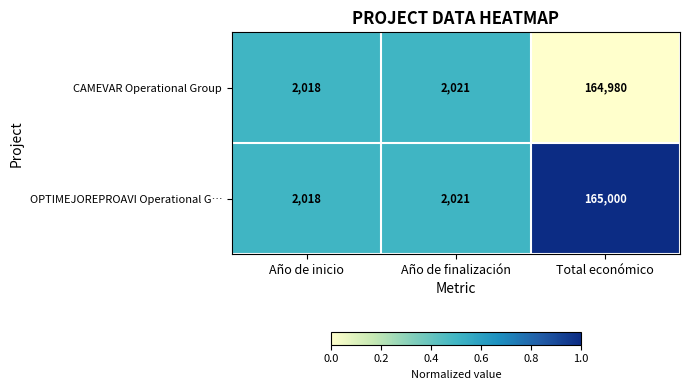

At which category is the sum across all series the highest?

Total económico